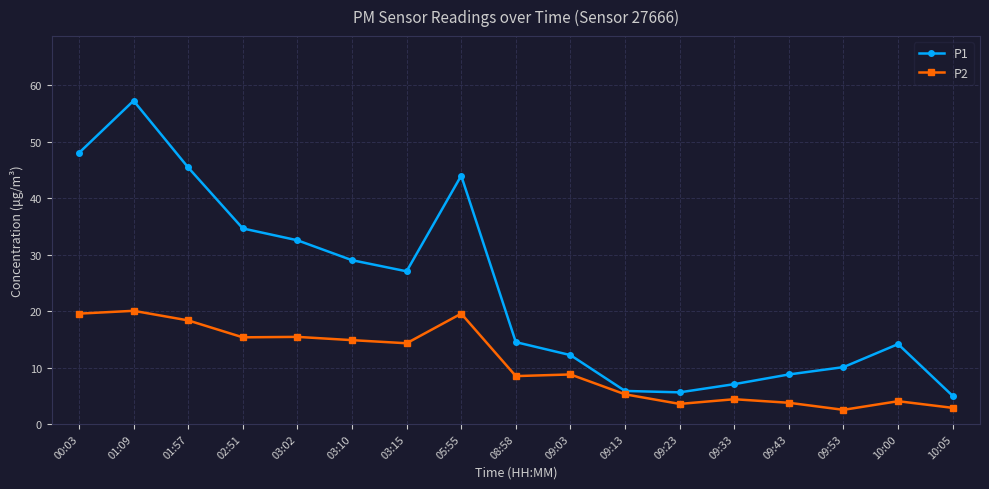

What is the maximum value shown in the chart?

57.3